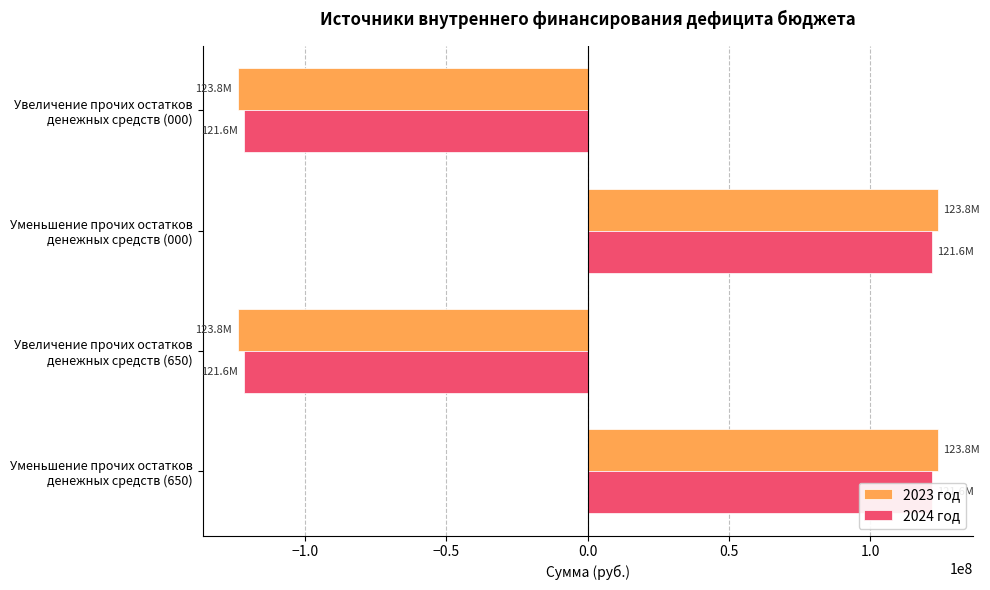

Does the chart contain stacked bars?

No